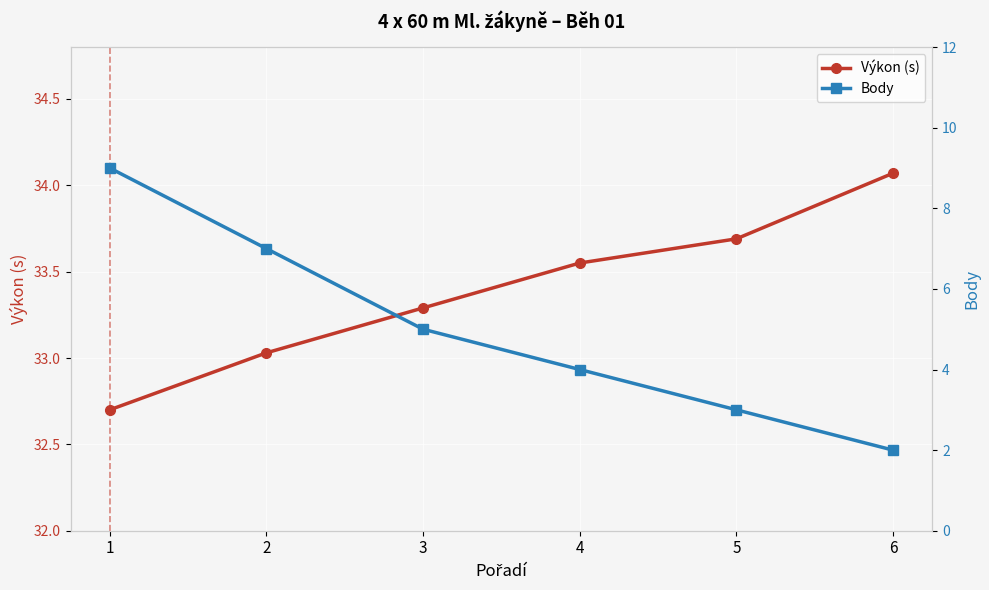

Where is Body nearest to the value 5?

3